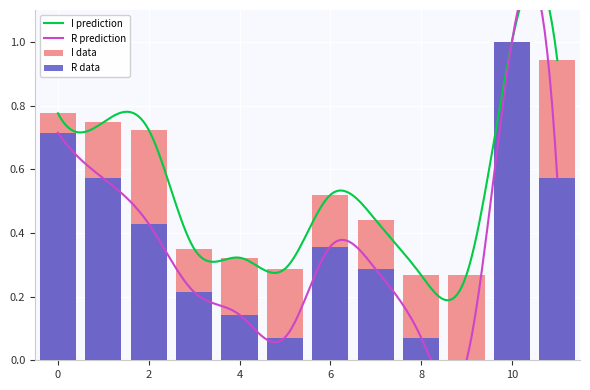

Reading right to left, list all the values displayed in this chart.

id: 0.9	1.0	0.3	0.3	0.4	0.5	0.3	0.3	0.4	0.7	0.7	0.8
year: 0.6	1.0	0.0	0.1	0.3	0.4	0.1	0.1	0.2	0.4	0.6	0.7